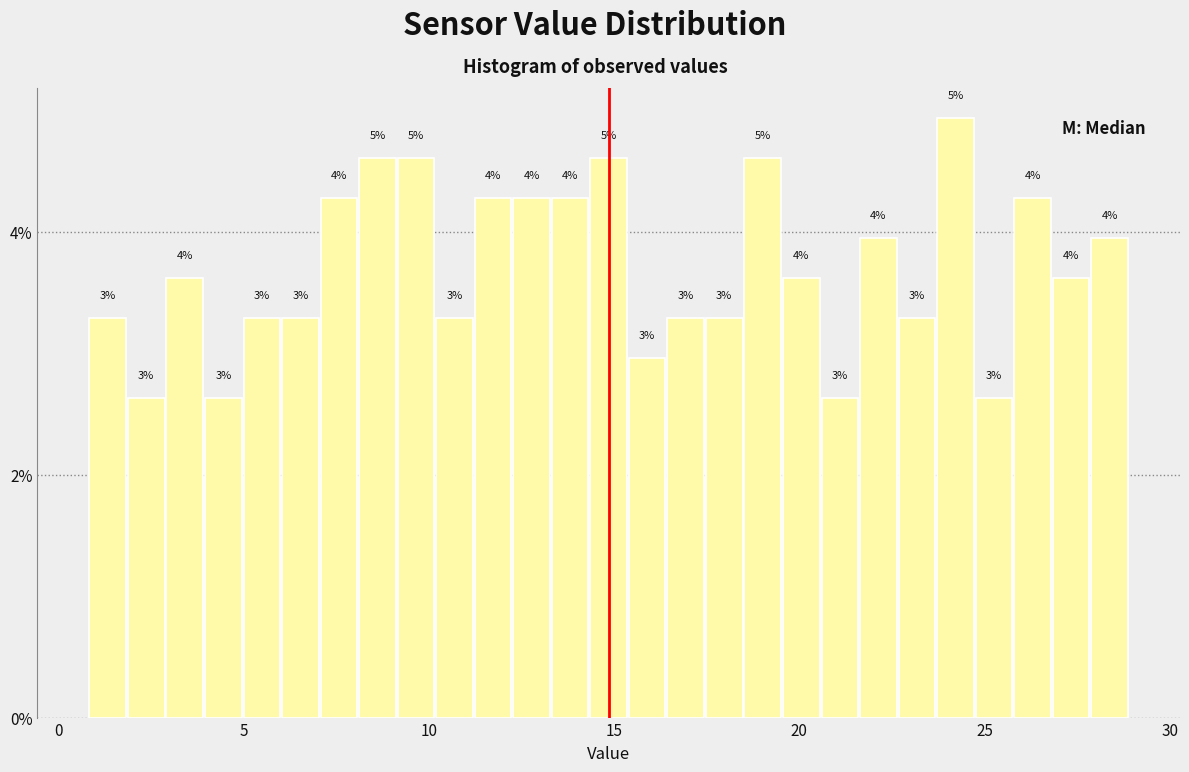

Read against the x-axis, roughly where is the centre of the tallest bar?

24.0